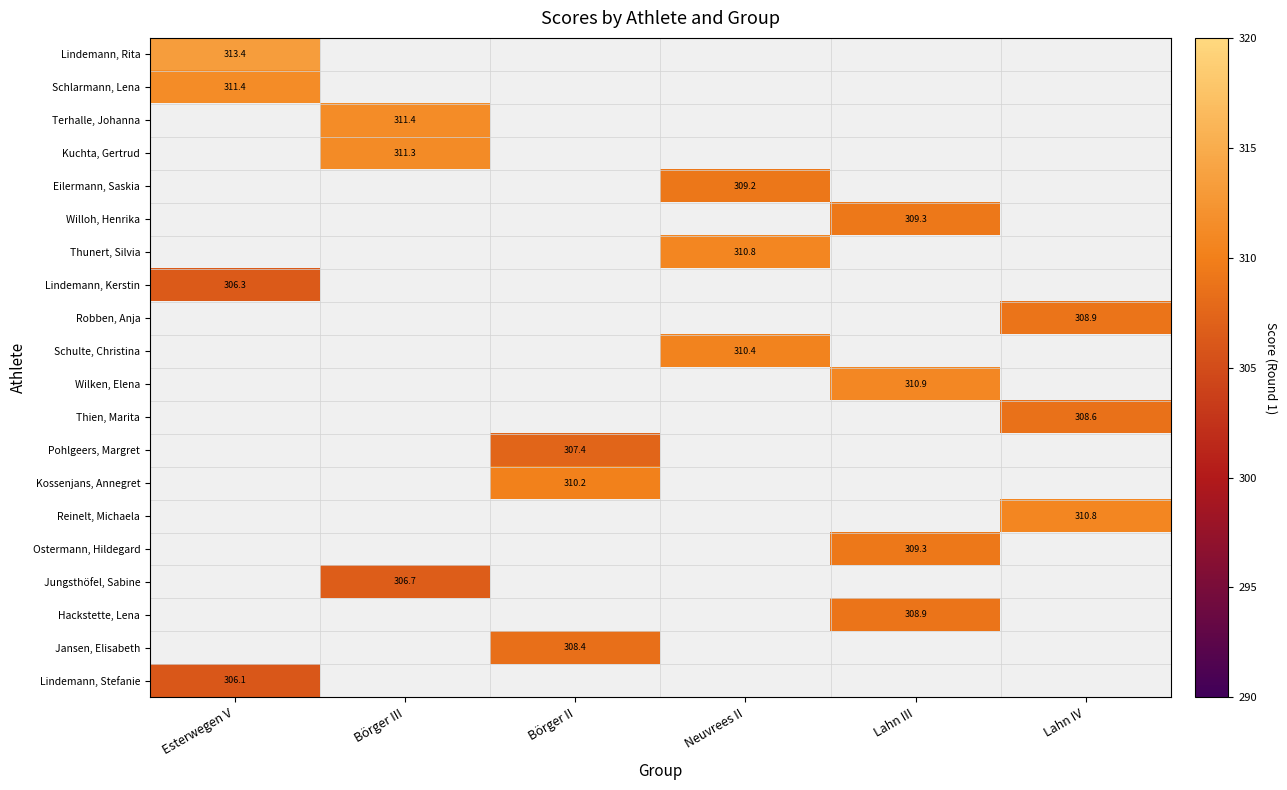

True or false: Jansen, Elisabeth has a value of 308.4 at Börger II.

True